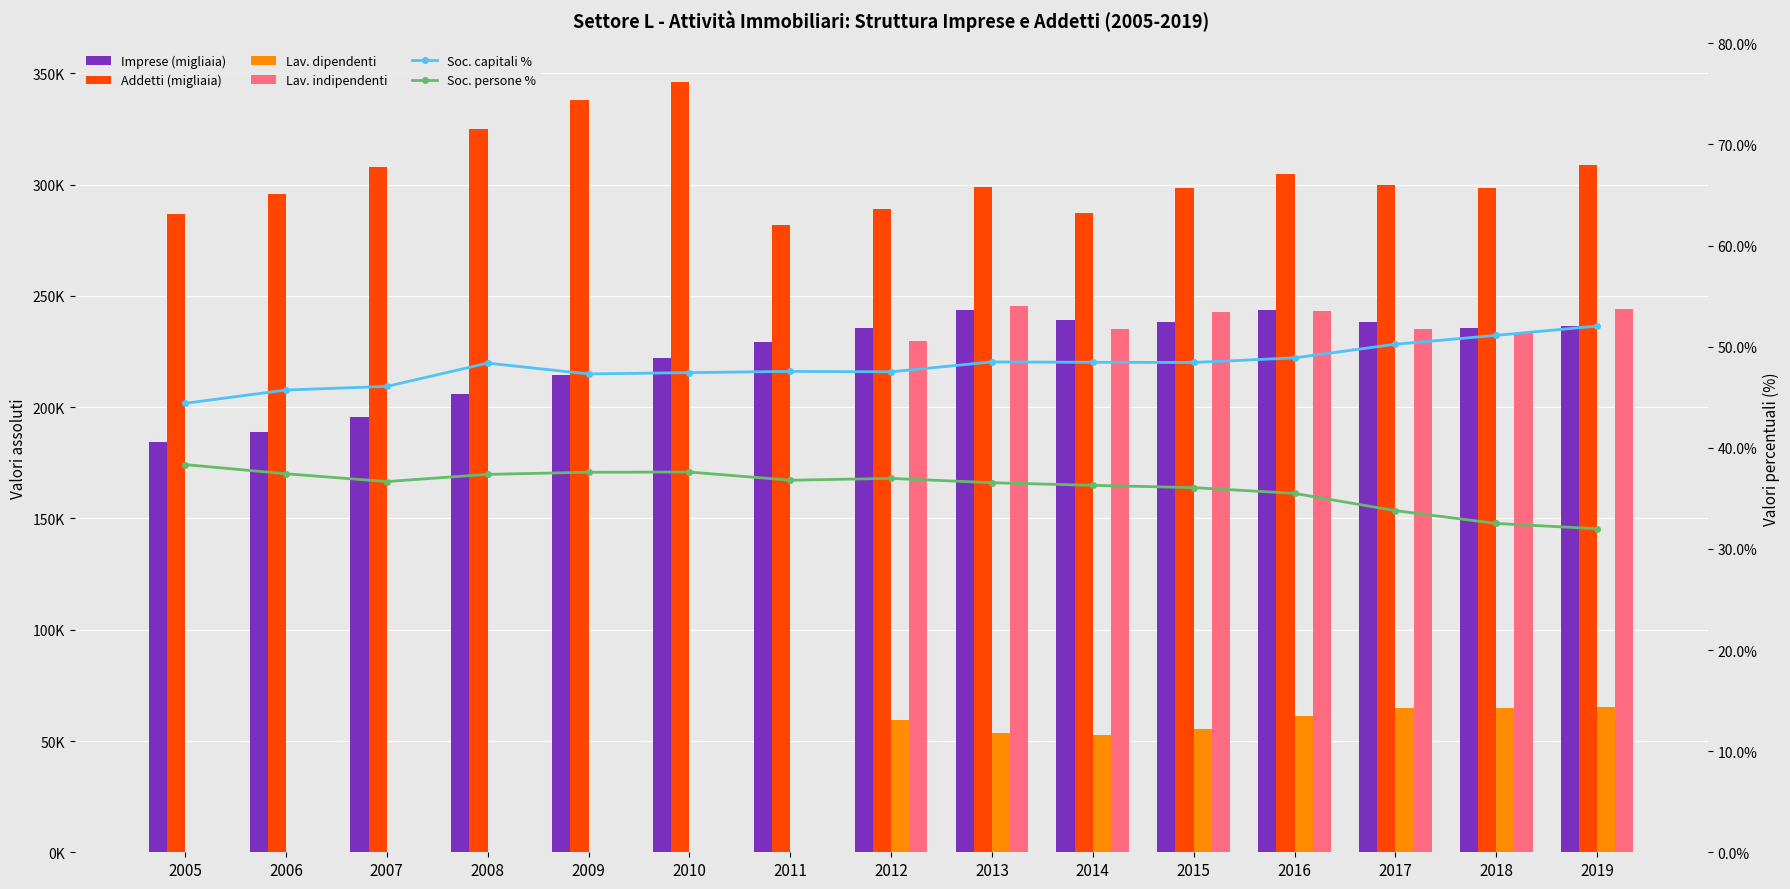

Are the bars grouped side by side (vs. stacked)?

Yes